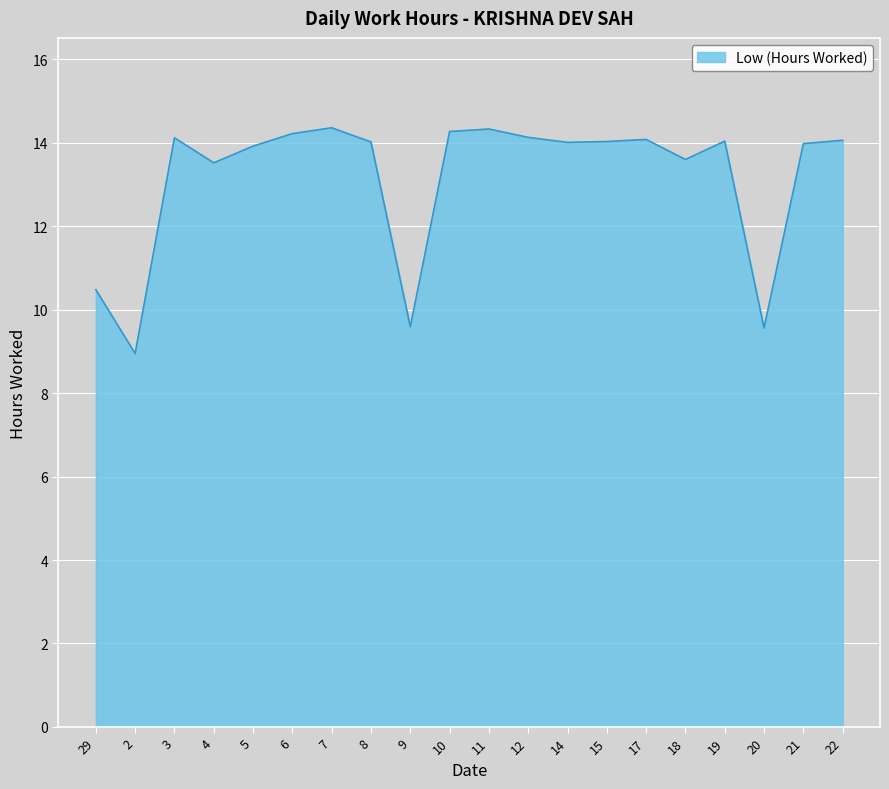

What is the change in value from 12 to 20?

-4.6